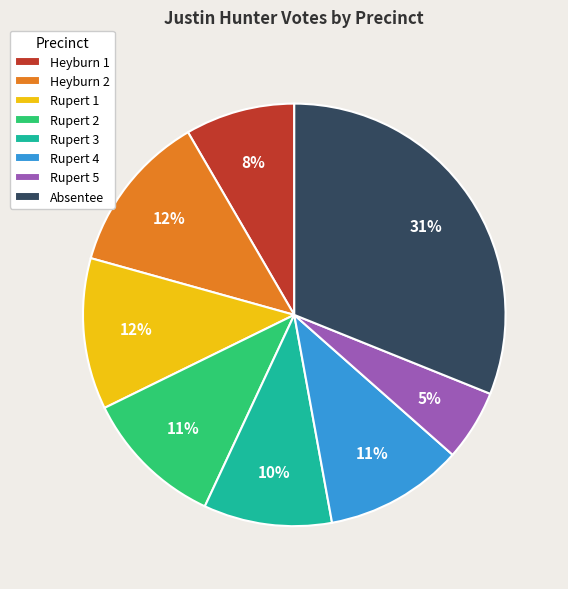

To the nearest percent, what percentage of the pie is Rupert 3?

10%